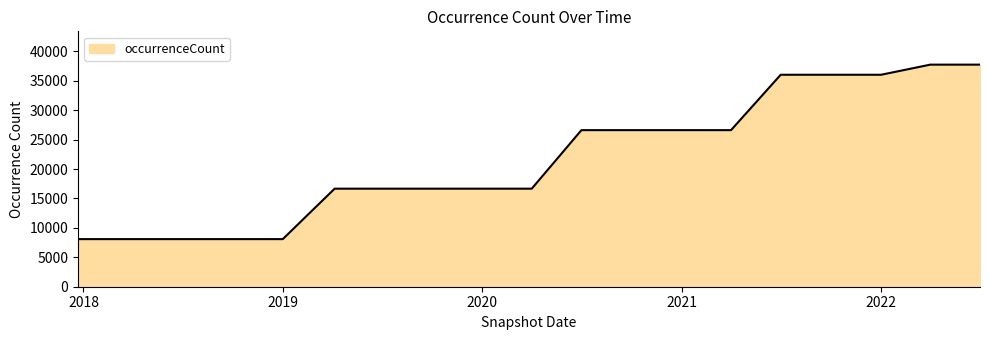

What is the smallest value displayed?

8093